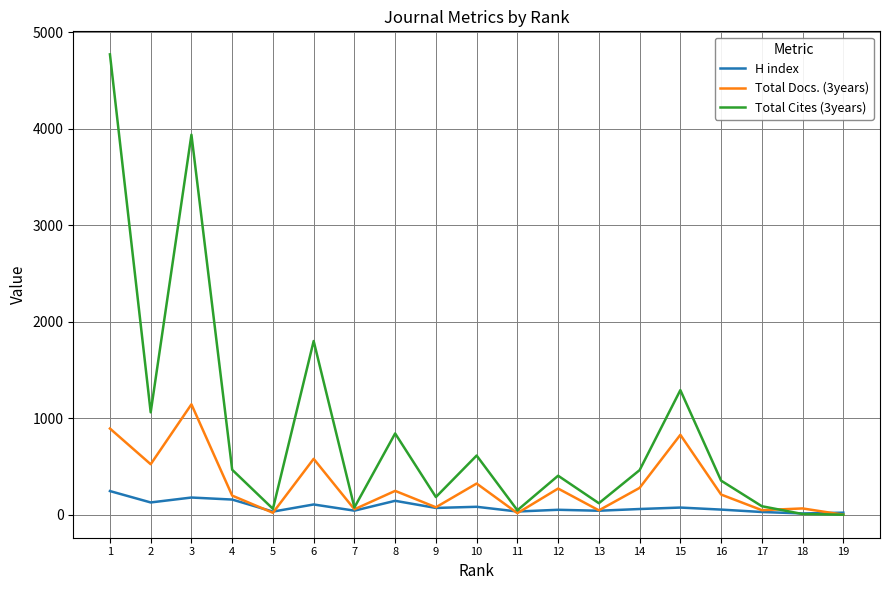

Which series has the largest total across all categories?

Total Cites (3years)